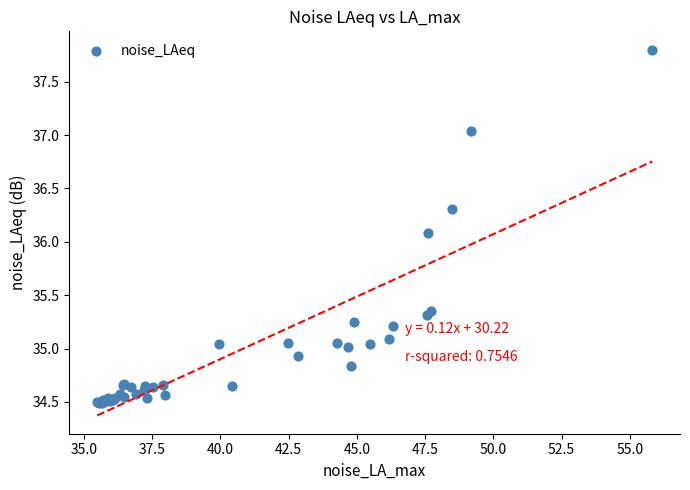

What Y value in the scatter plot is closest to 36?

36.1